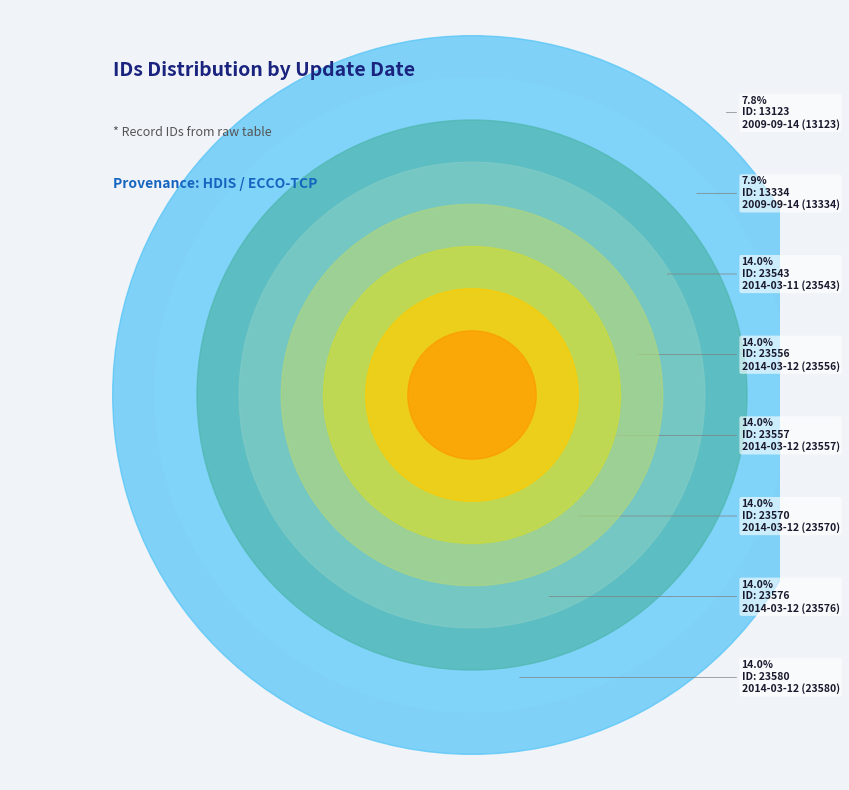

How many slices are in this pie chart?

8